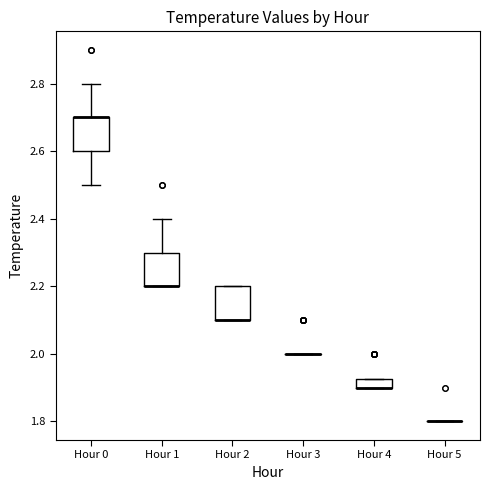

Where is the lower edge of the box for Hour 4 on the y-axis? The values are not printed on the chart, so give them approximately, as read against the axis.

1.90